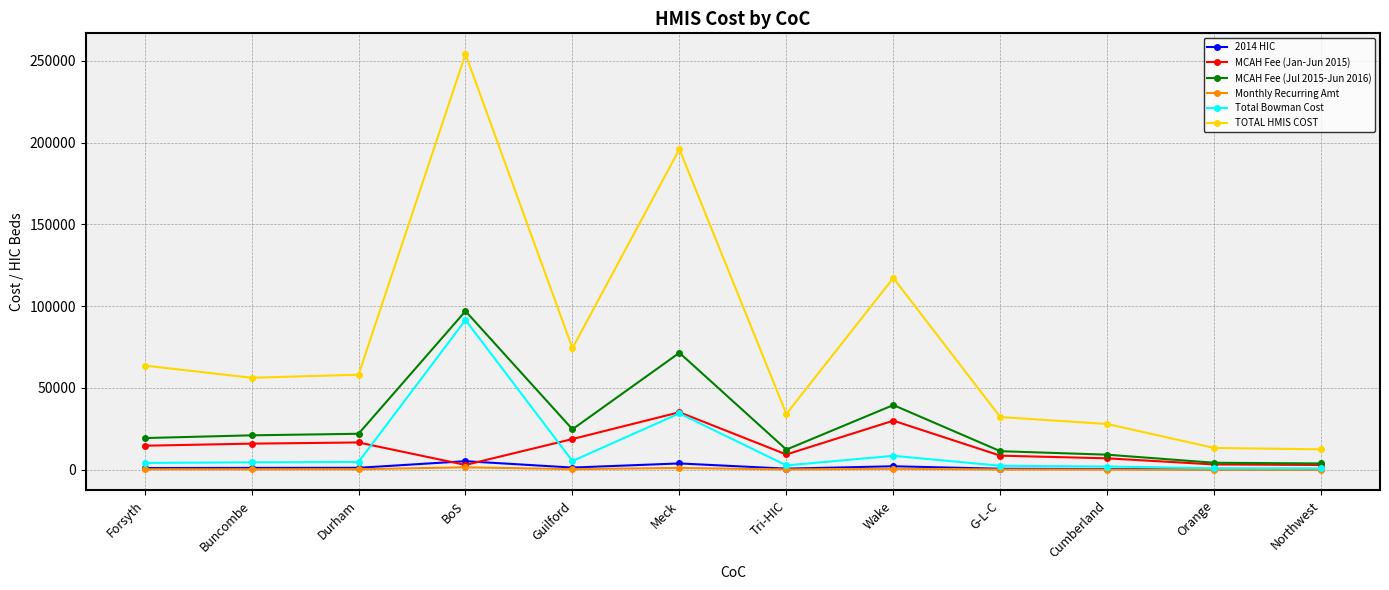

True or false: Monthly Recurring Amt has more than 0 points higher than both neighbors.

True